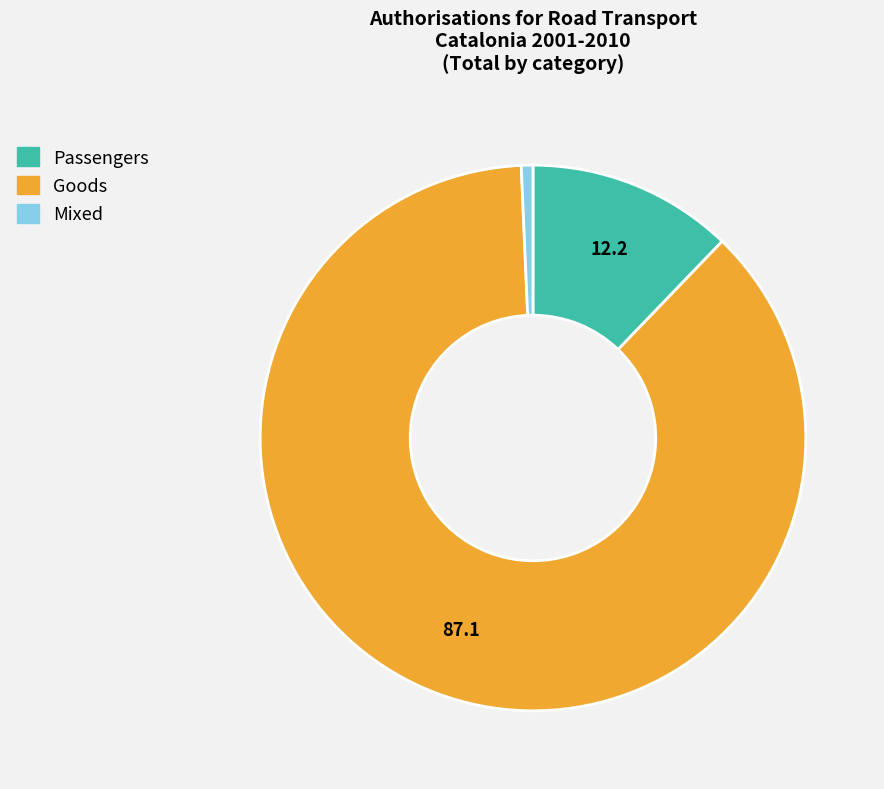

Combined, do Goods and Passengers account for over 50%?

Yes